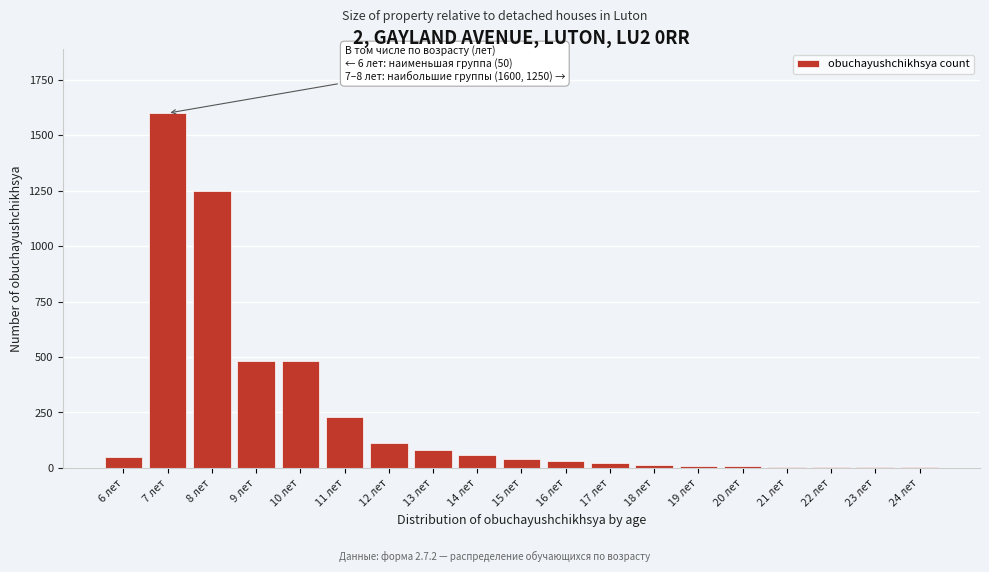

Is it true that the value at 7 лет is 1600?

True